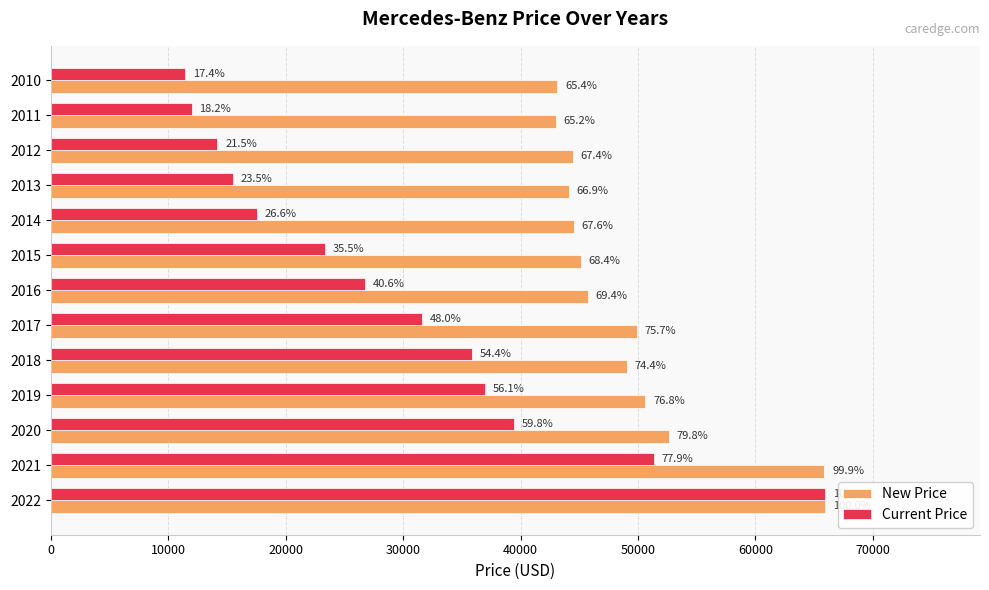

Reading left to right, list all the values displayed in this chart.

New Price: 65931	65858	52600	50638	49030	49886	45741	45110	44551	44100	44431	43005	43115
Current Price: 65931	51370	39450	36966	35865	31636	26789	23380	17554	15498	14199	11992	11447